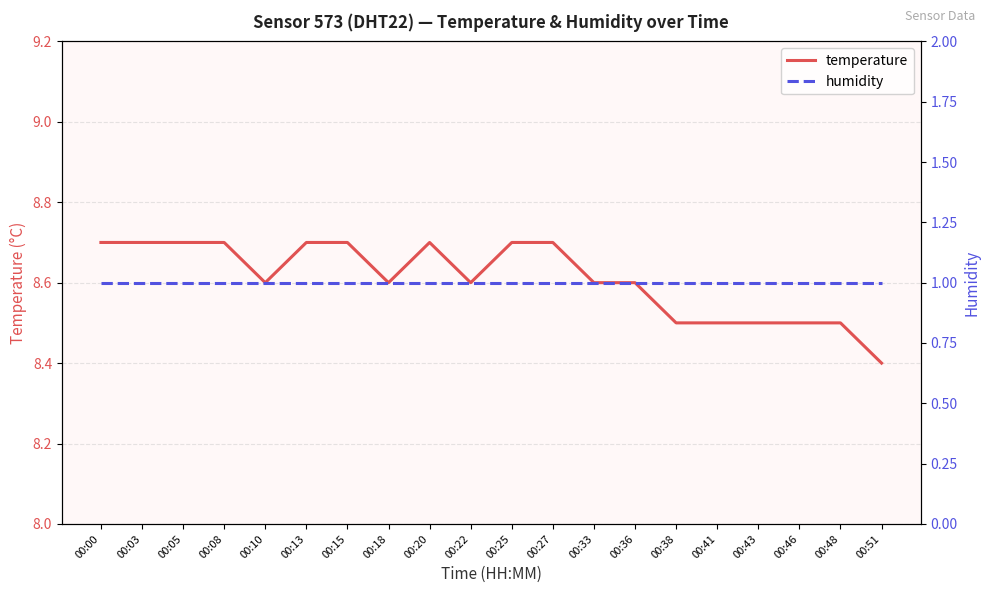

Reading right to left, transcribe all the data shown in this chart.

temperature: 8.4	8.5	8.5	8.5	8.5	8.5	8.6	8.6	8.7	8.7	8.6	8.7	8.6	8.7	8.7	8.6	8.7	8.7	8.7	8.7
humidity: 1.0	1.0	1.0	1.0	1.0	1.0	1.0	1.0	1.0	1.0	1.0	1.0	1.0	1.0	1.0	1.0	1.0	1.0	1.0	1.0